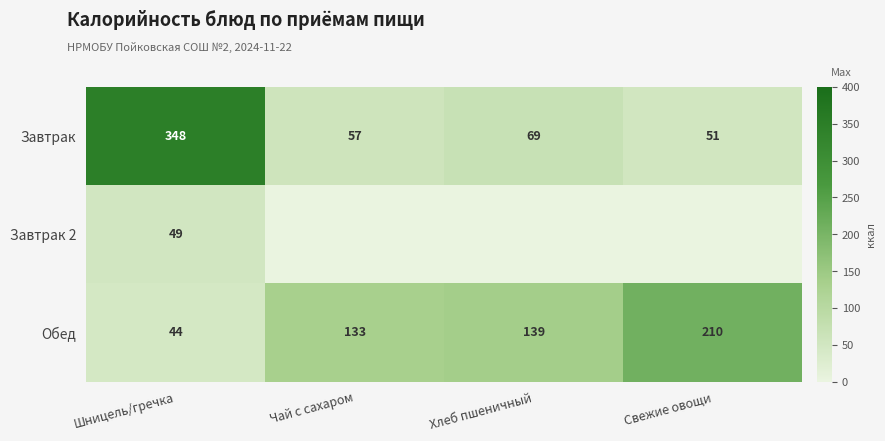

Rank the categories by Завтрак 2 value from lowest to highest.

Чай с сахаром, Хлеб пшеничный, Свежие овощи, Шницель/гречка